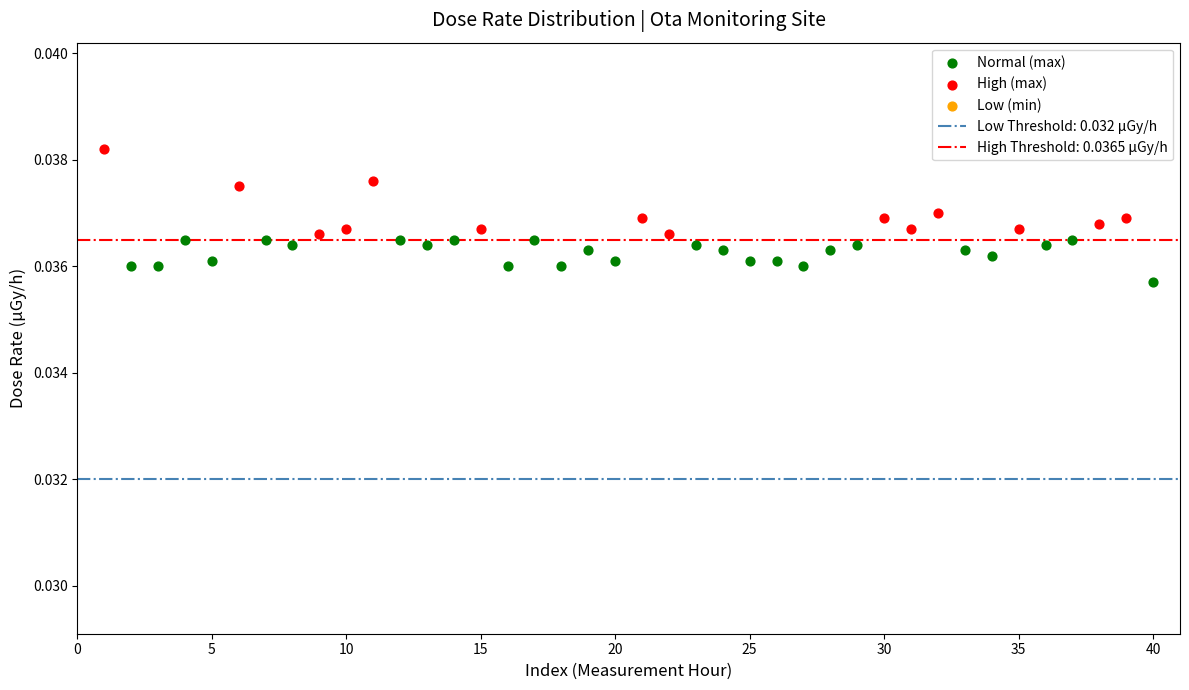

Which series reaches the maximum Y coordinate?

High (max)